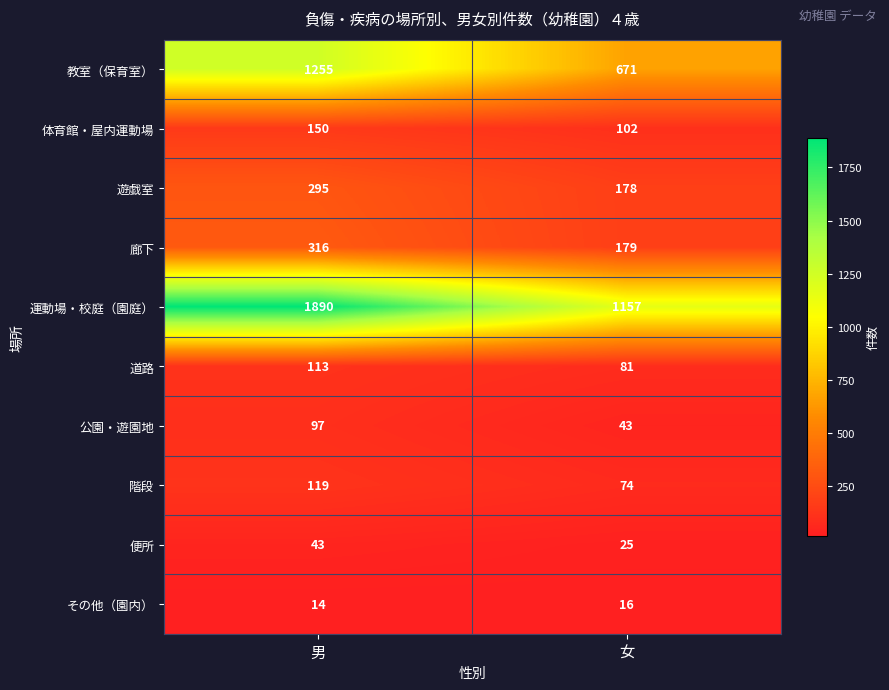

What value does the 運動場・校庭（園庭） series have at 女?

1157